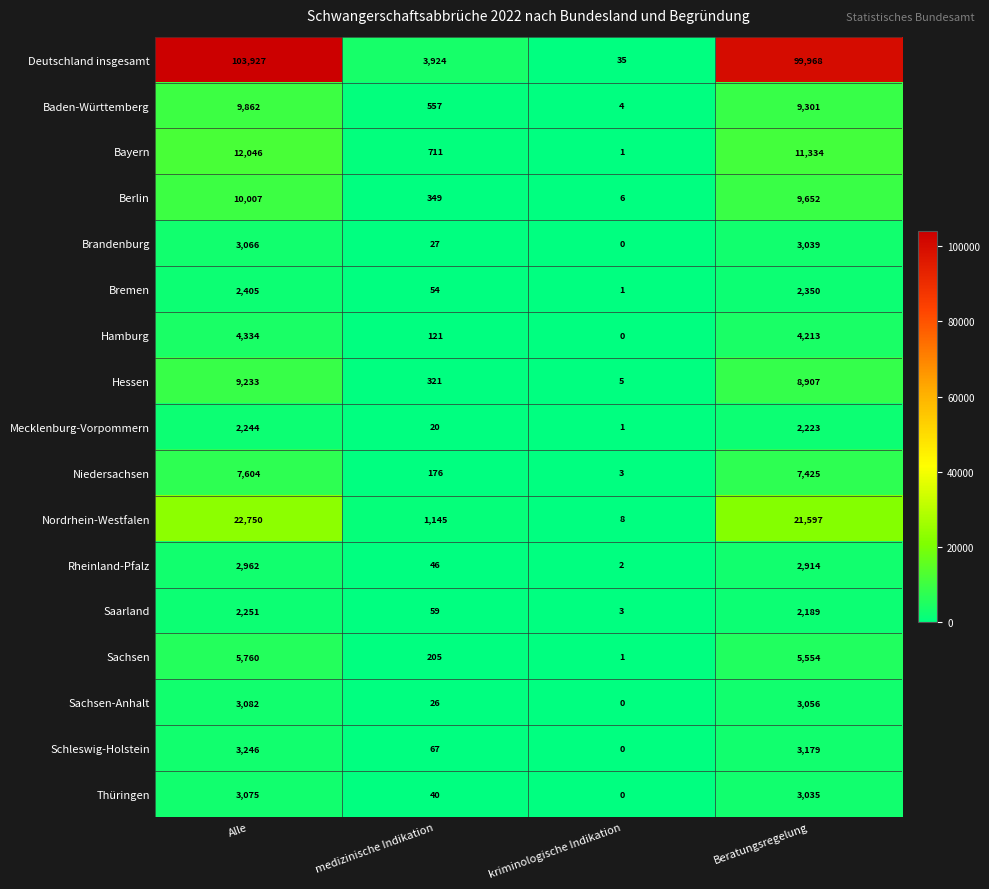

Which category has the highest value in the Hamburg series?

Alle